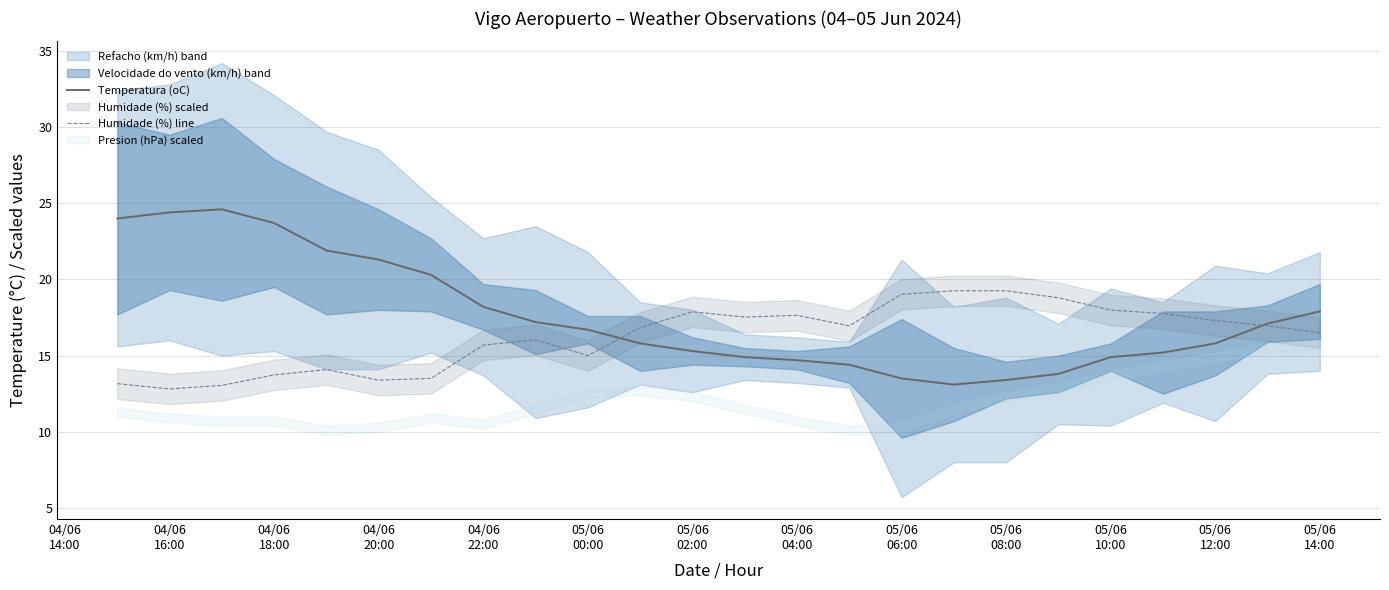

In Humidade (%) line, how many points are lower than both neighbors (excluding endpoints)?

5